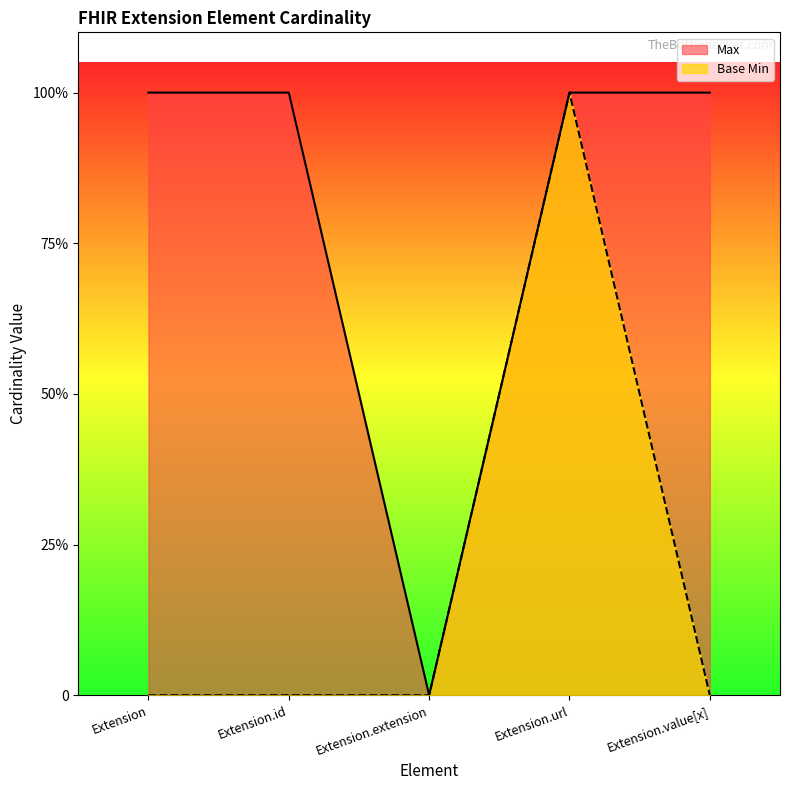

Which series has the largest total across all categories?

Max